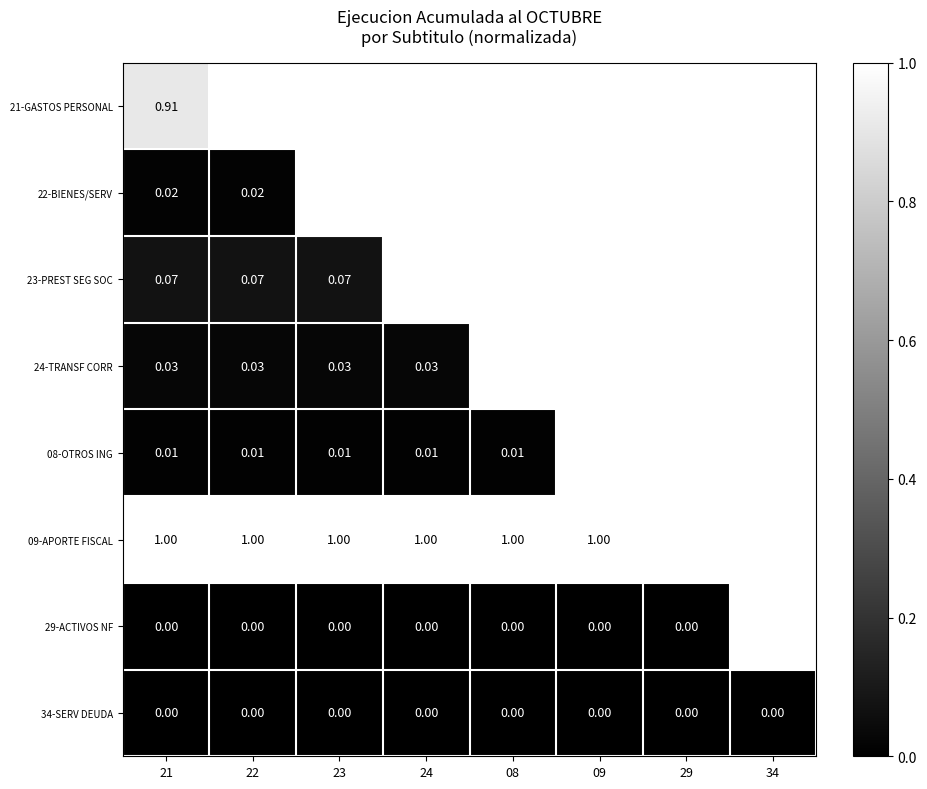

Between 08 and 22, which is larger?

22